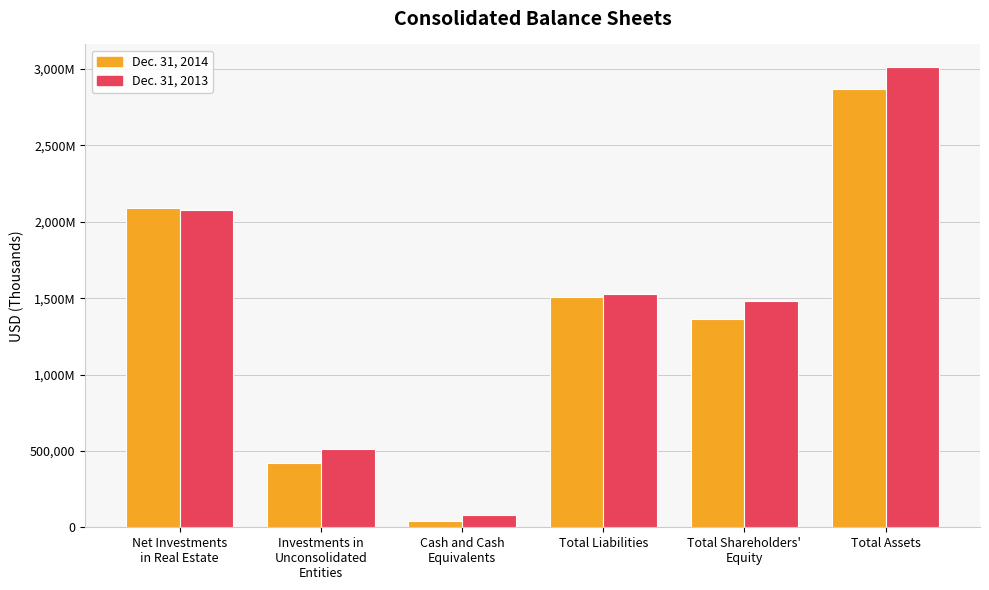

What are all the series names shown in the legend?

Dec. 31, 2014, Dec. 31, 2013